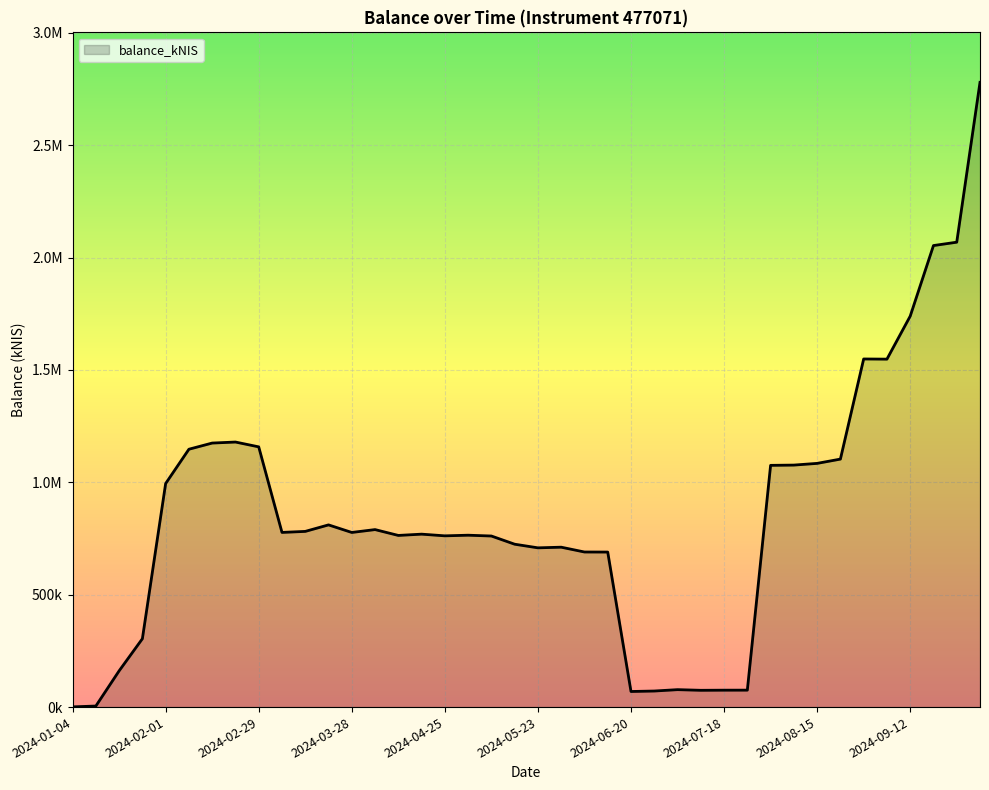

How many points are higher than both their immediate neighbors (excluding endpoints)?

8